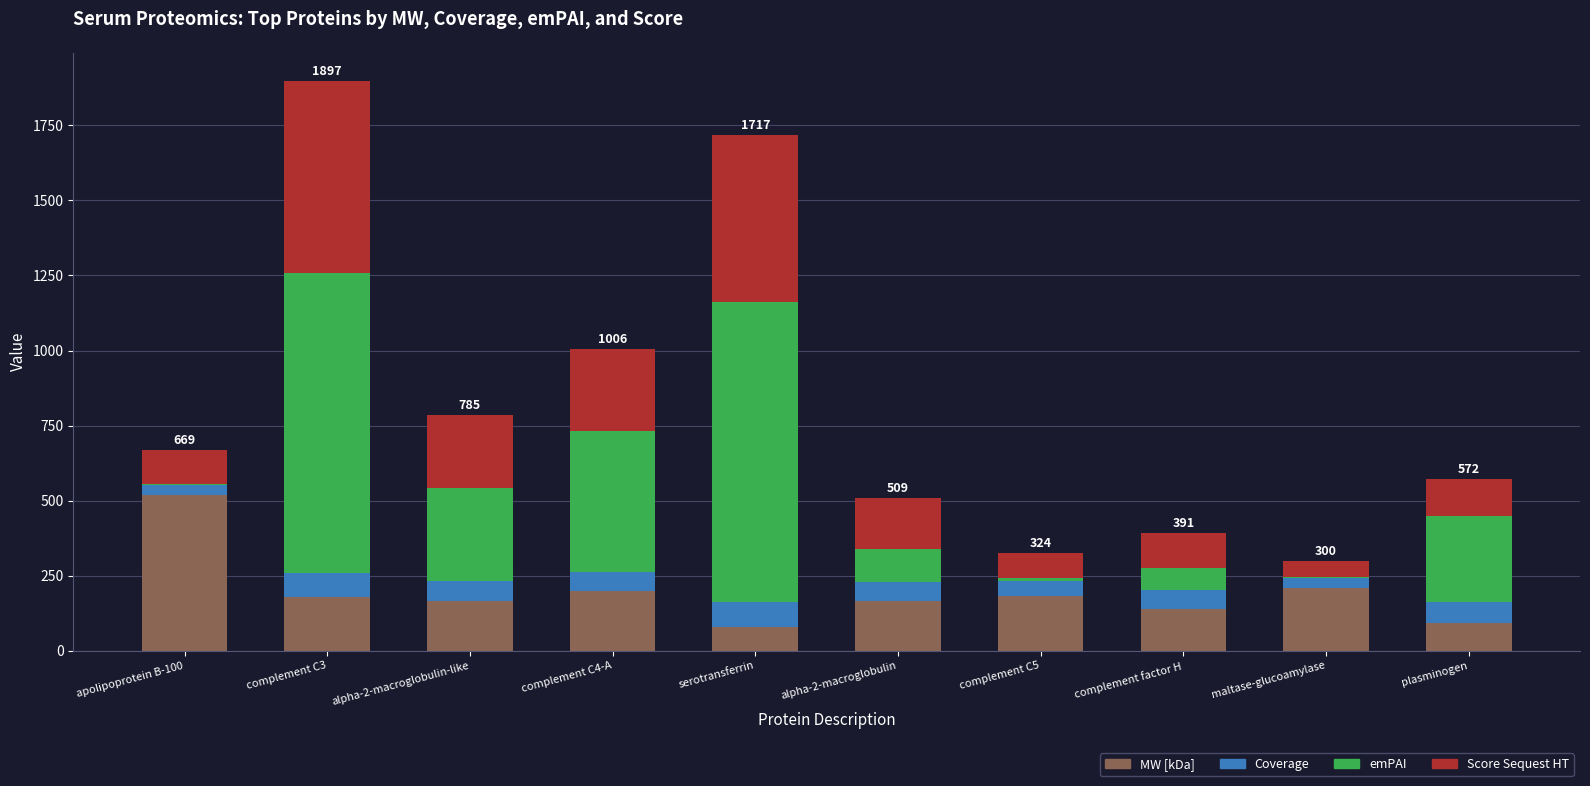

At which category is the sum across all series the highest?

complement C3